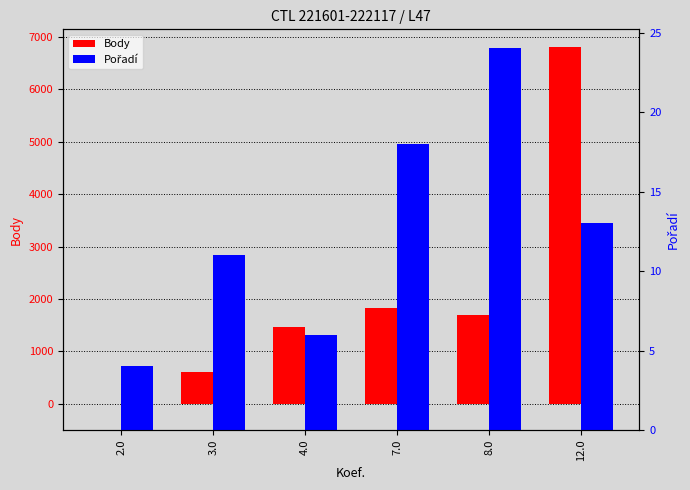

Rank the categories by Body value from lowest to highest.

2.0, 3.0, 4.0, 8.0, 7.0, 12.0